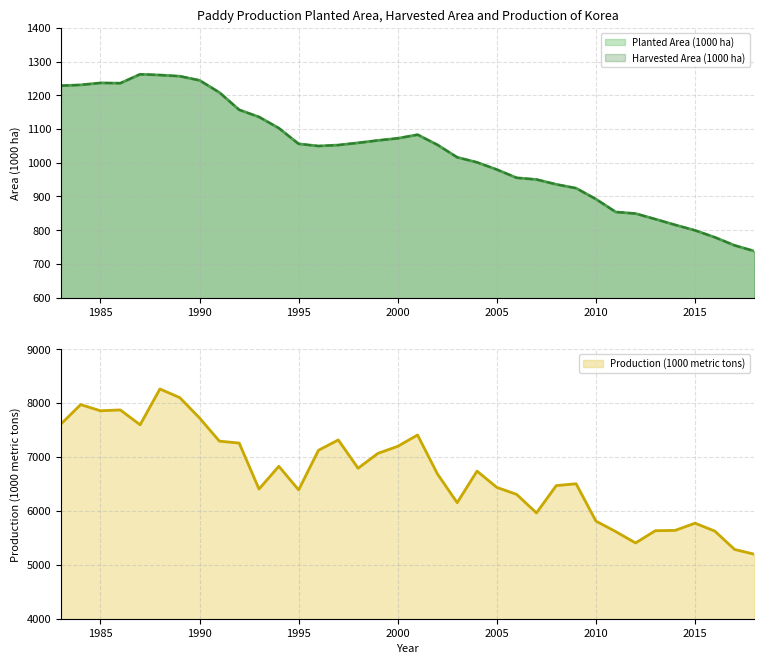

Between 2013 and 2002, which is larger?

2002